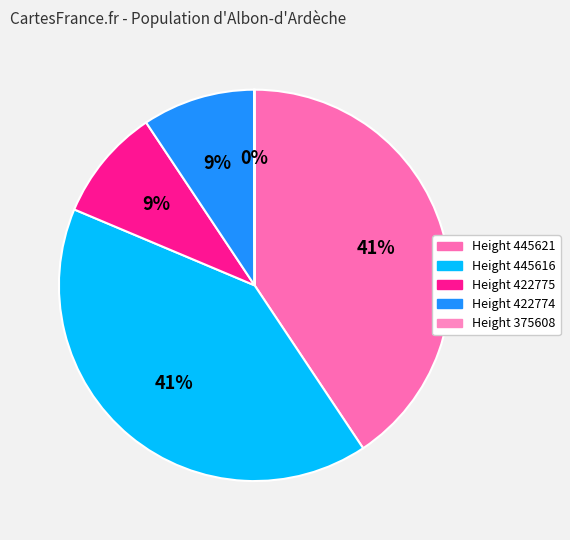

What is the largest slice in the pie chart?

445616